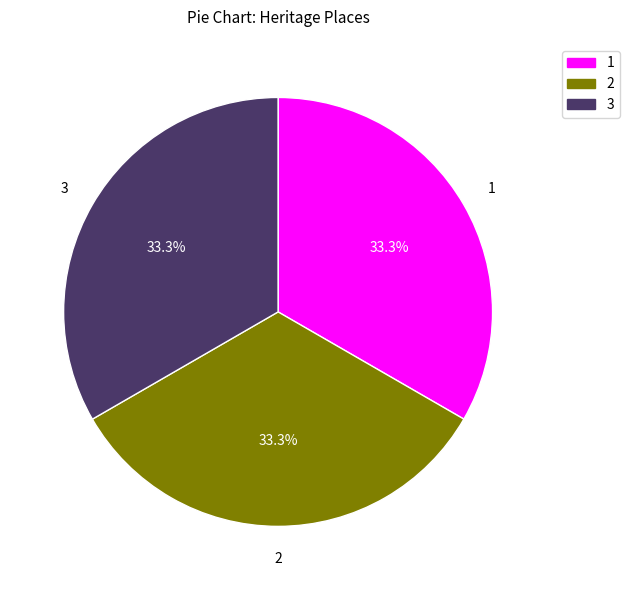

How many slices are in this pie chart?

3